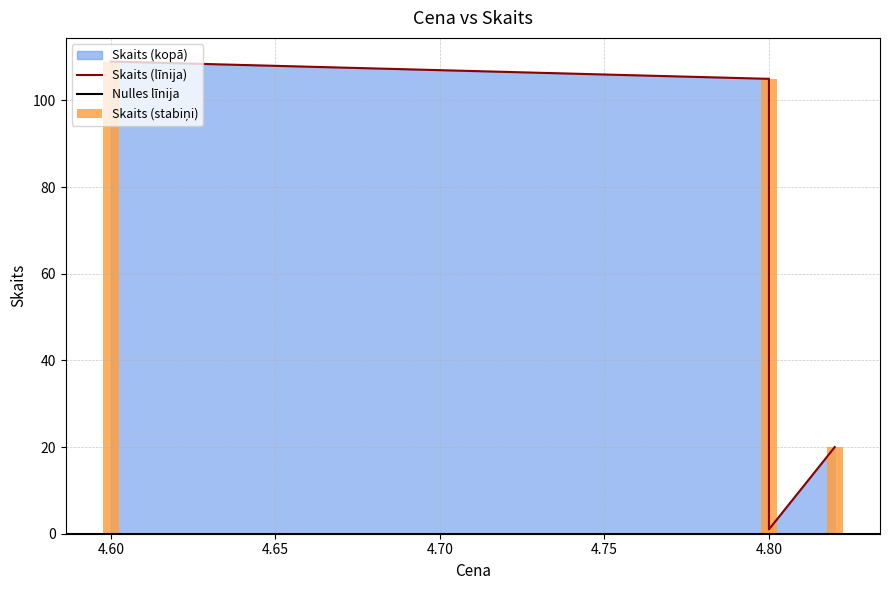

What is the greatest value displayed?

109